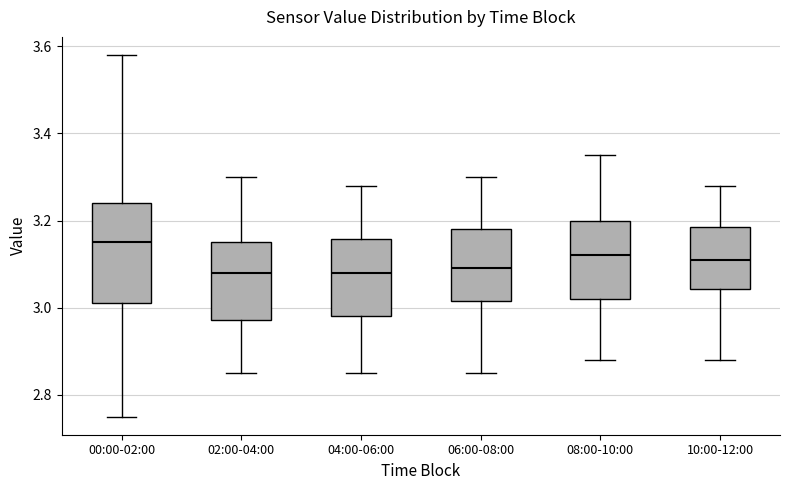

Where does the upper whisker of the box for 08:00-10:00 end on the y-axis? The values are not printed on the chart, so give them approximately, as read against the axis.

3.36